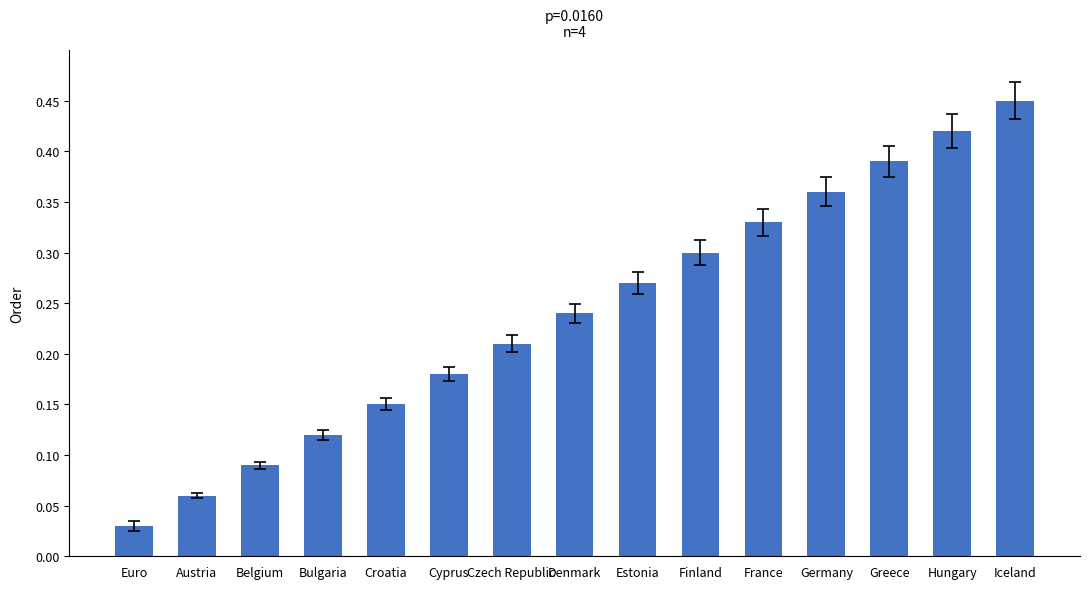

The chart shows a value of 0.2 at Germany. True or false?

False